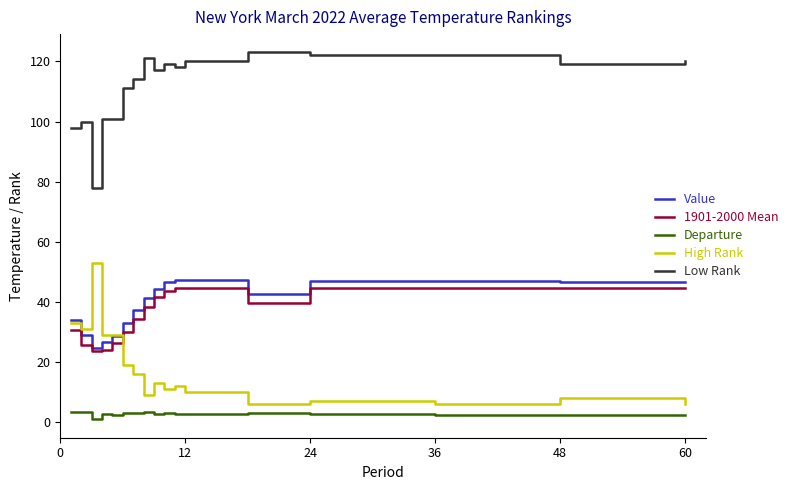

True or false: High Rank and Low Rank intersect in this chart.

False